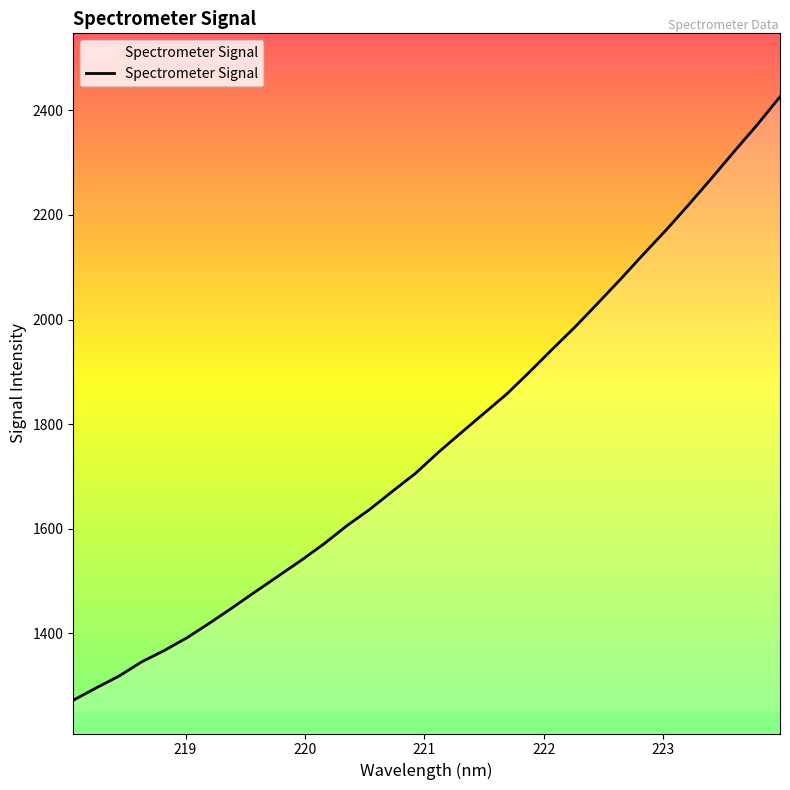

What is the maximum value shown in the chart?

2425.9